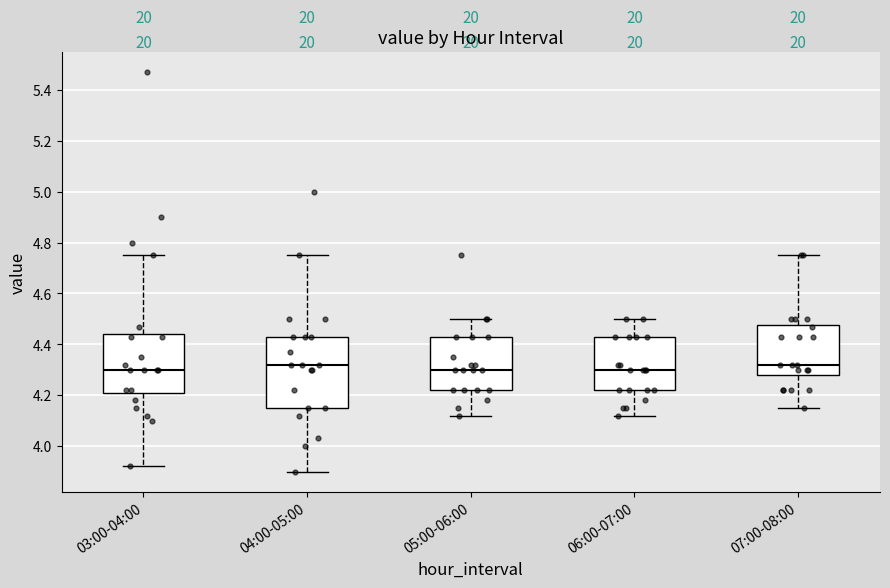

Reading left to right, transcribe this box plot: for each box, give where its median line is, the range the box spans, and where its two whiskers end, as read against the y-axis. The values are not printed on the chart, so give them approximately, as read against the axis.

03:00-04:00: median 4.30, box 4.22 to 4.44, whiskers 3.92 to 4.76
04:00-05:00: median 4.32, box 4.16 to 4.44, whiskers 3.90 to 4.76
05:00-06:00: median 4.30, box 4.22 to 4.44, whiskers 4.12 to 4.50
06:00-07:00: median 4.30, box 4.22 to 4.44, whiskers 4.12 to 4.50
07:00-08:00: median 4.32, box 4.28 to 4.48, whiskers 4.16 to 4.76